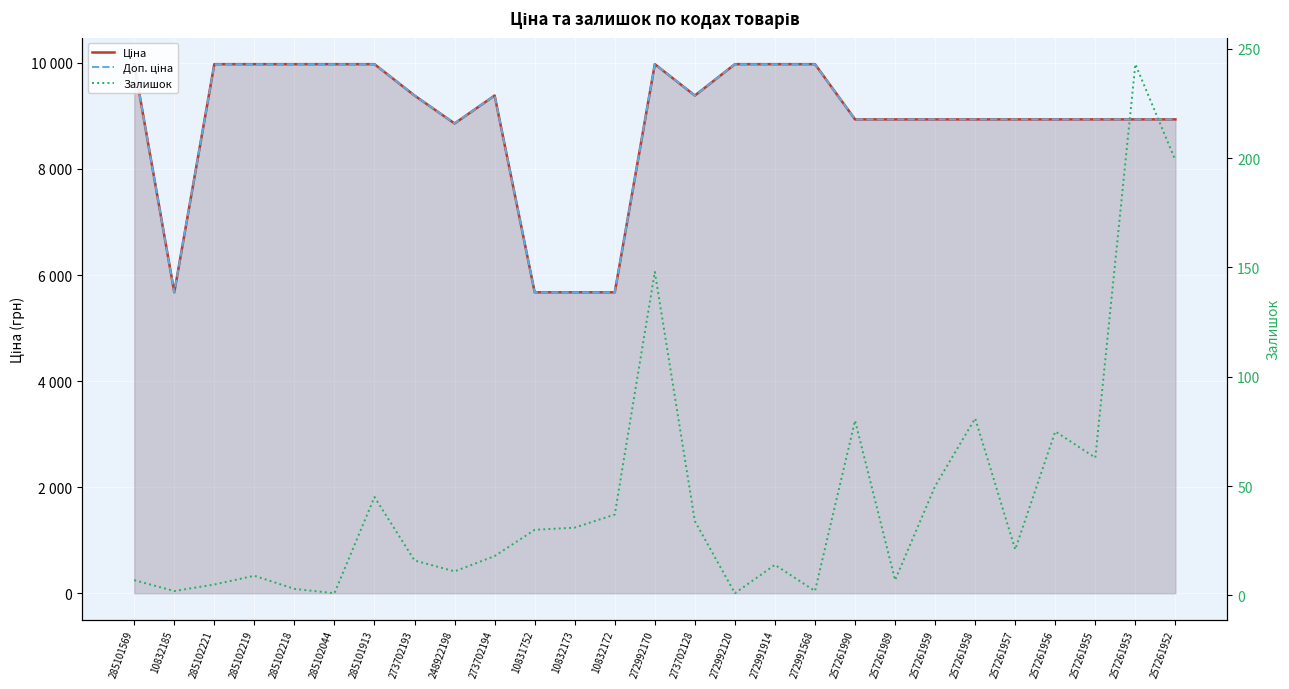

True or false: Залишок and Ціна cross at least once.

False